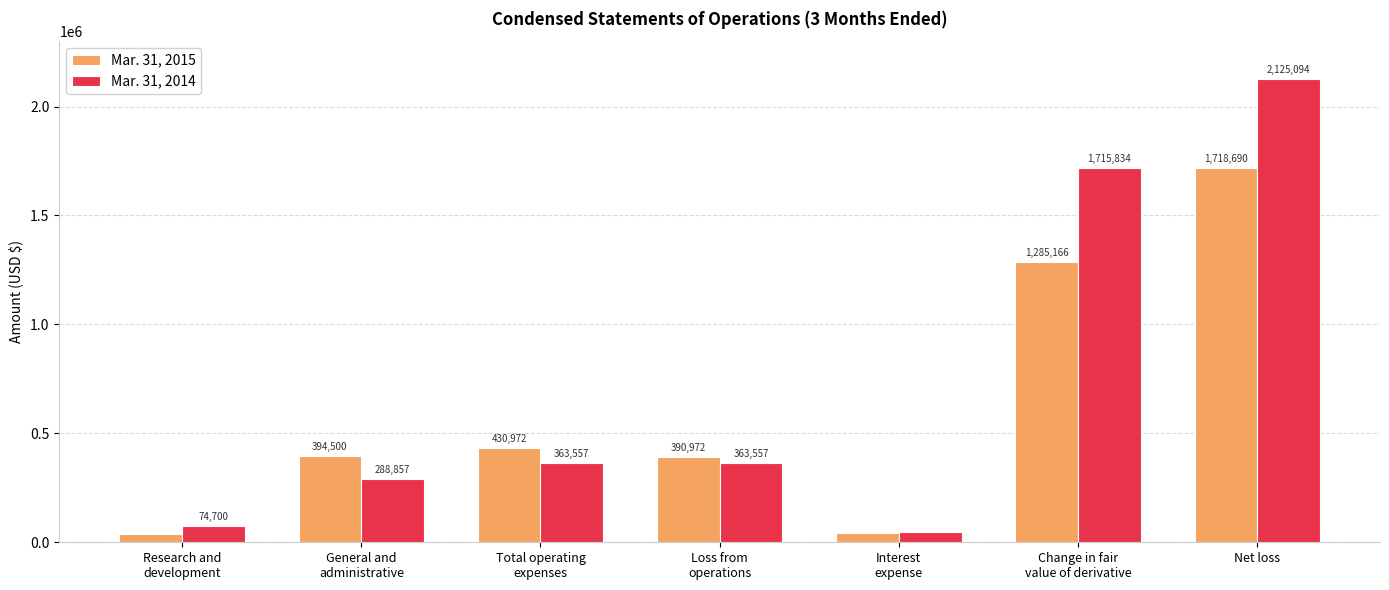

What is the sum of the Mar. 31, 2015 values at Research and
development and Interest
expense?

79101